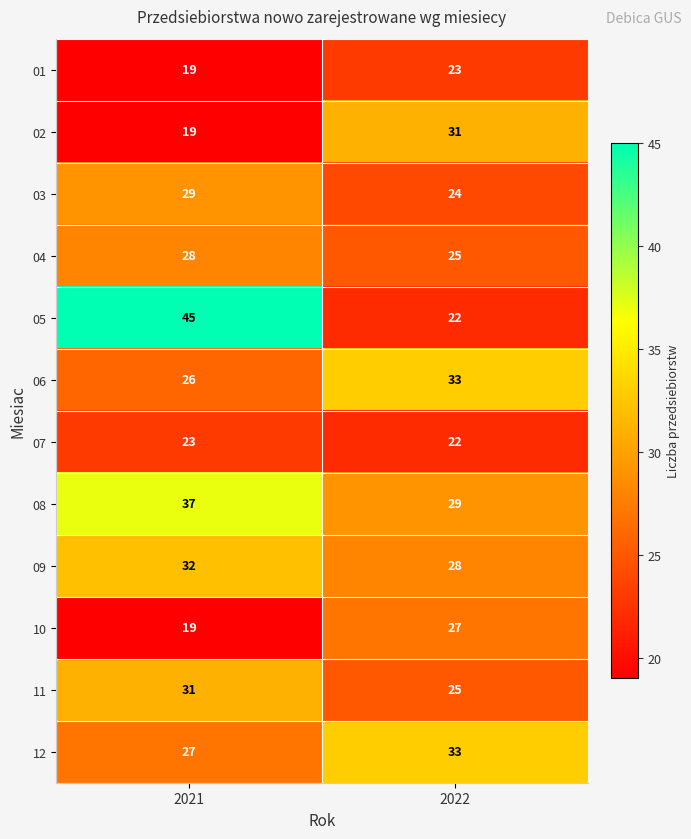

Is it true that 07 equals 22 at 2022?

True